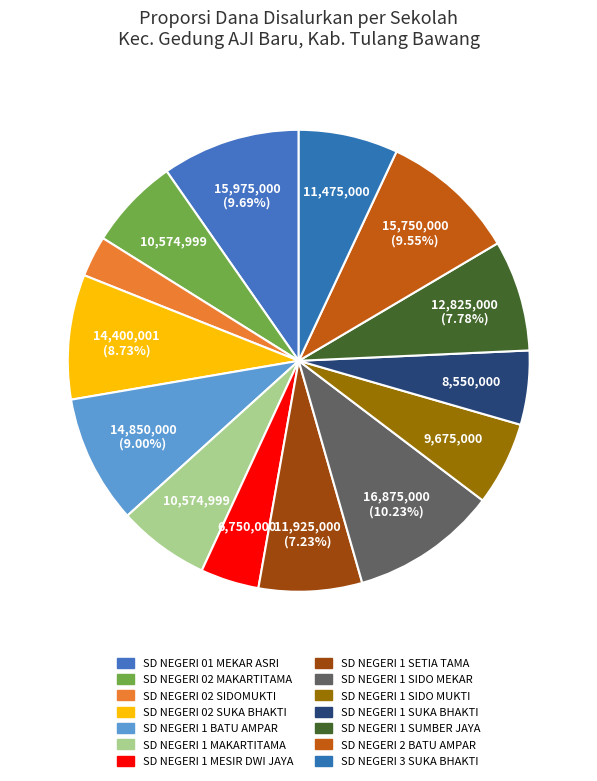

Which slice is the largest?

SD NEGERI 1 SIDO MEKAR